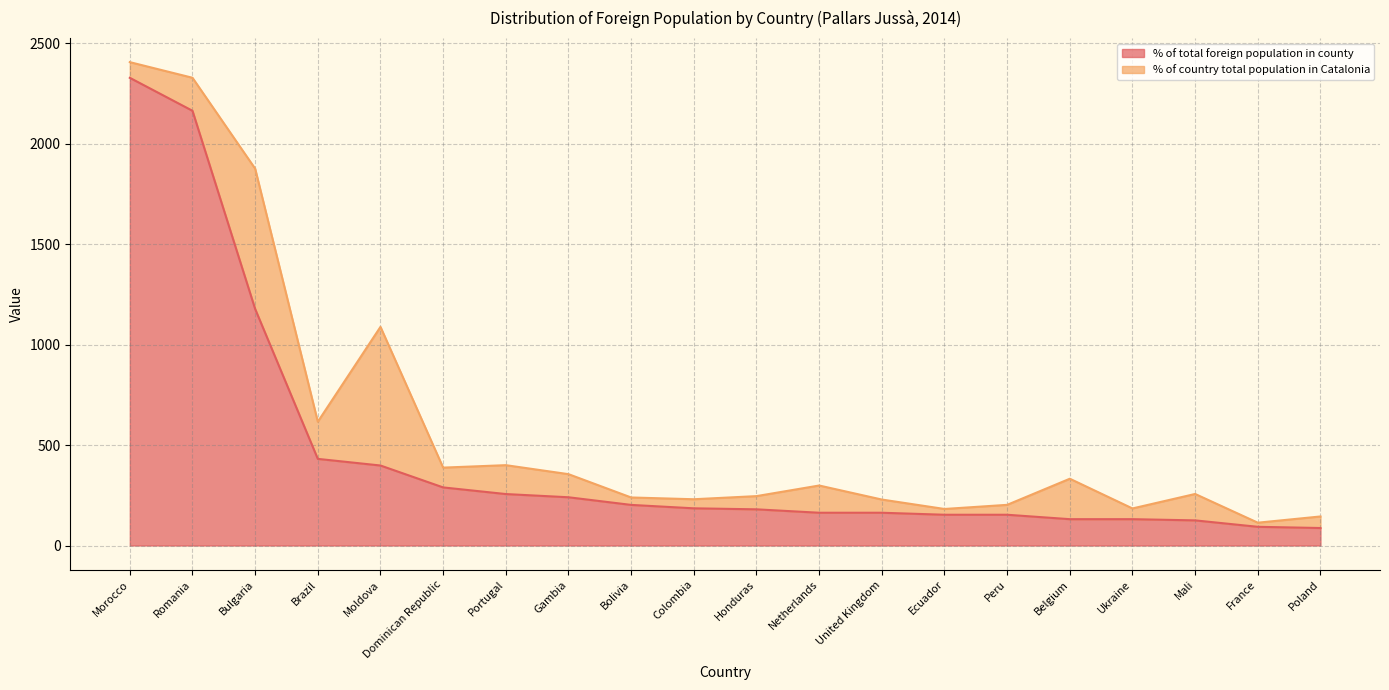

What is the sum of the values at Romania and Brazil?

2594